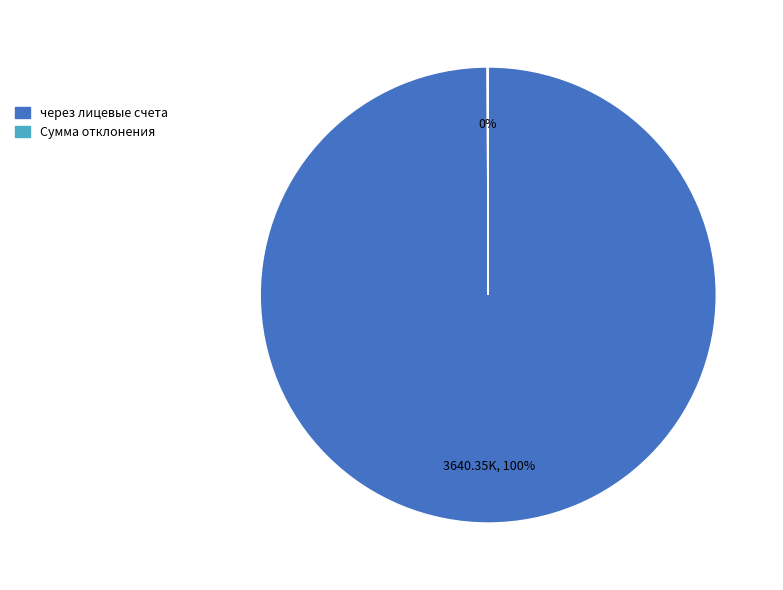

To the nearest percent, what percentage of the pie is через лицевые счета?

100%